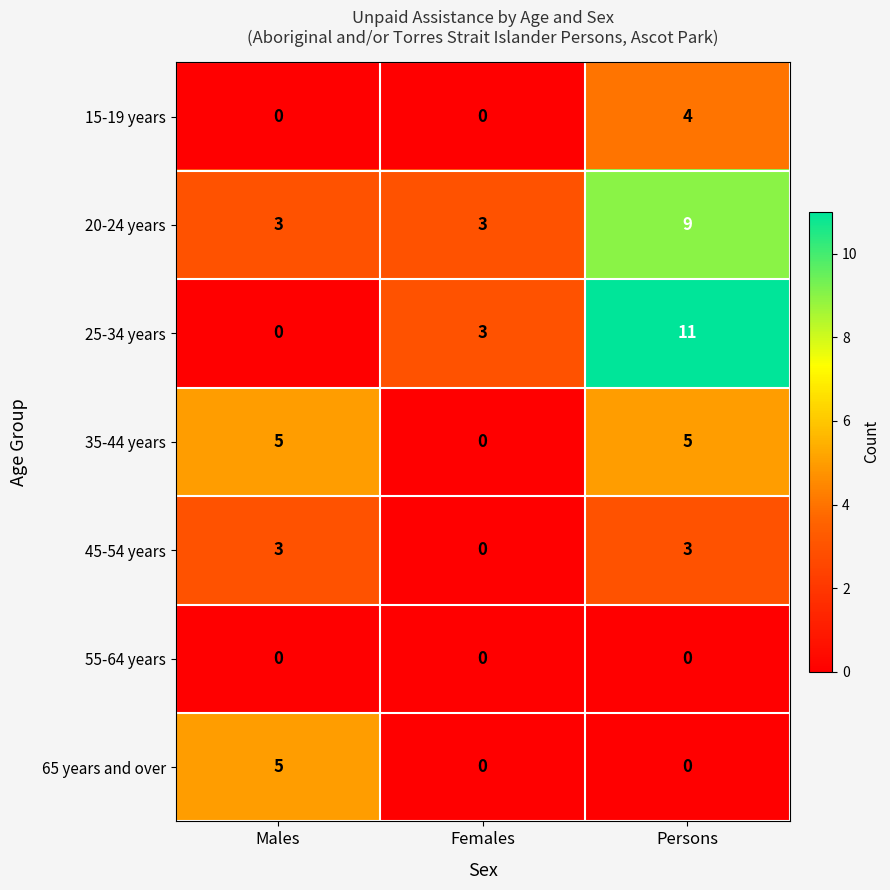

The value of 35-44 years at Females is 0. True or false?

True